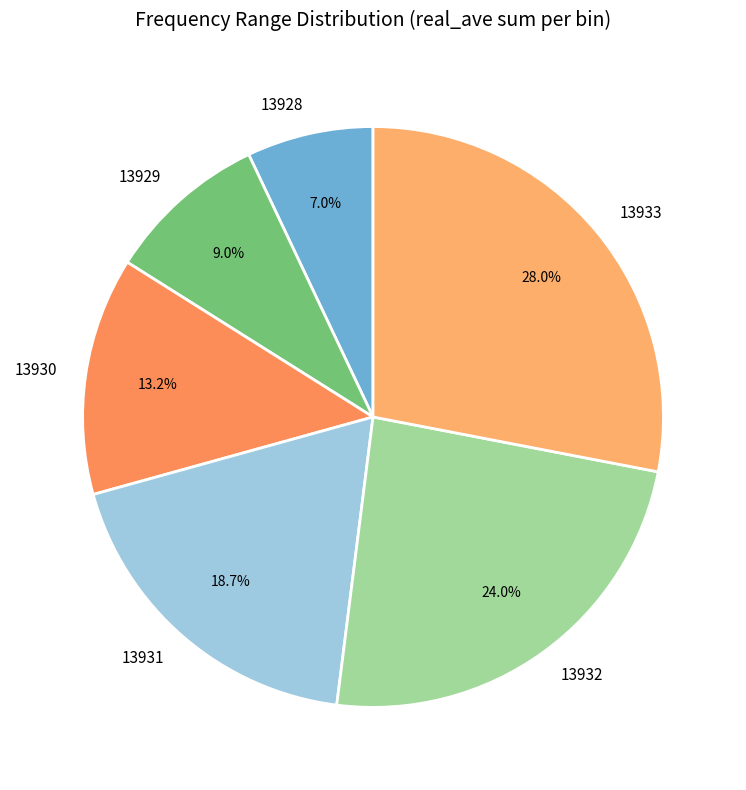

Does 13929 represent more than half of the total?

No